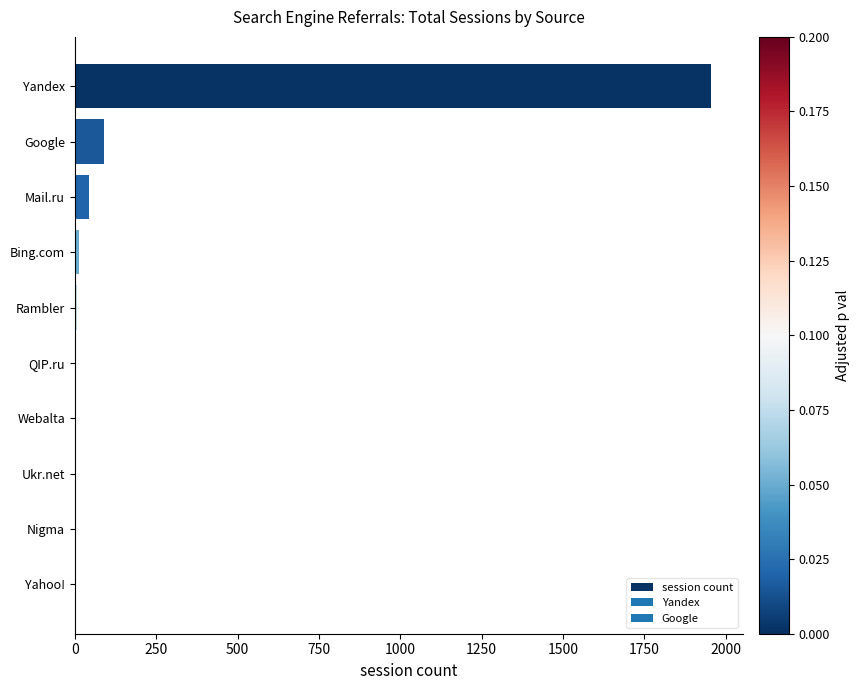

Are the bars horizontal?

Yes